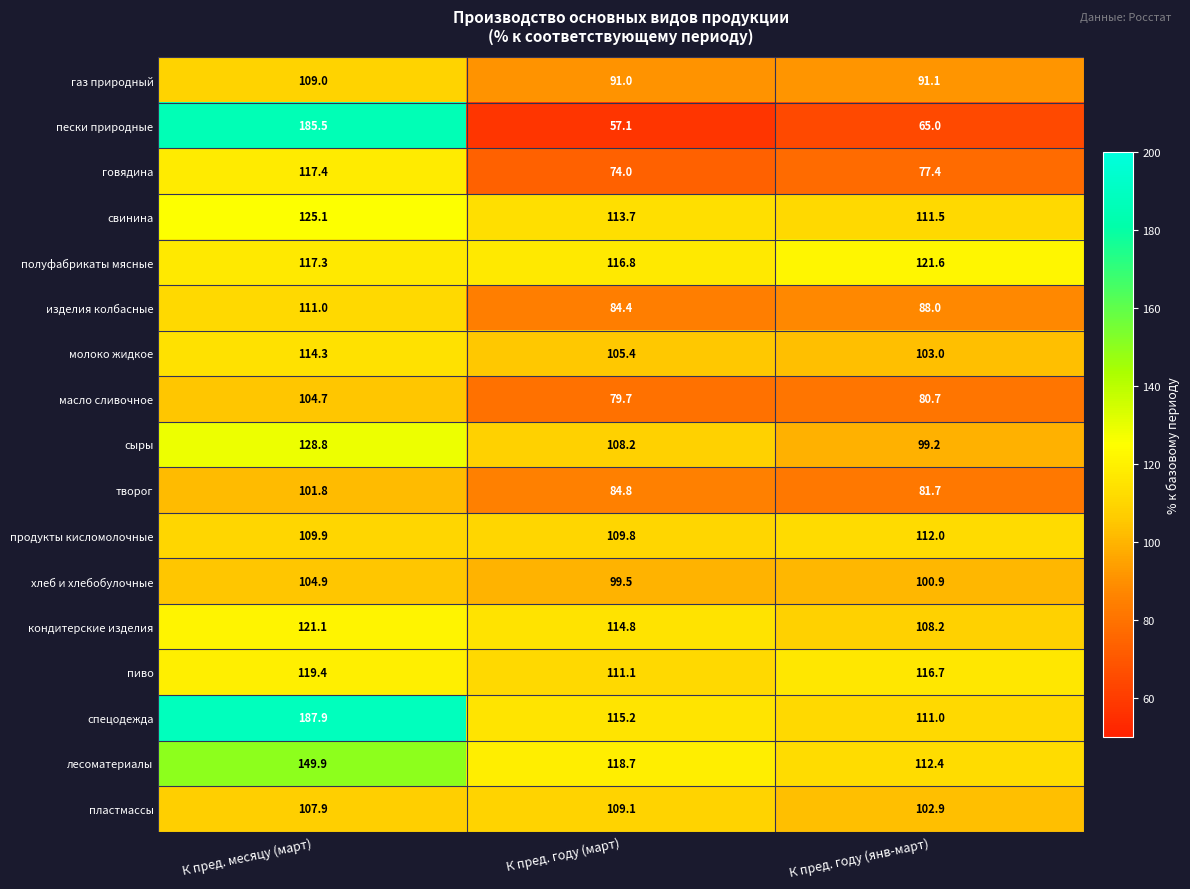

What is the total value across all series at К пред. году (янв-март)?

1683.3